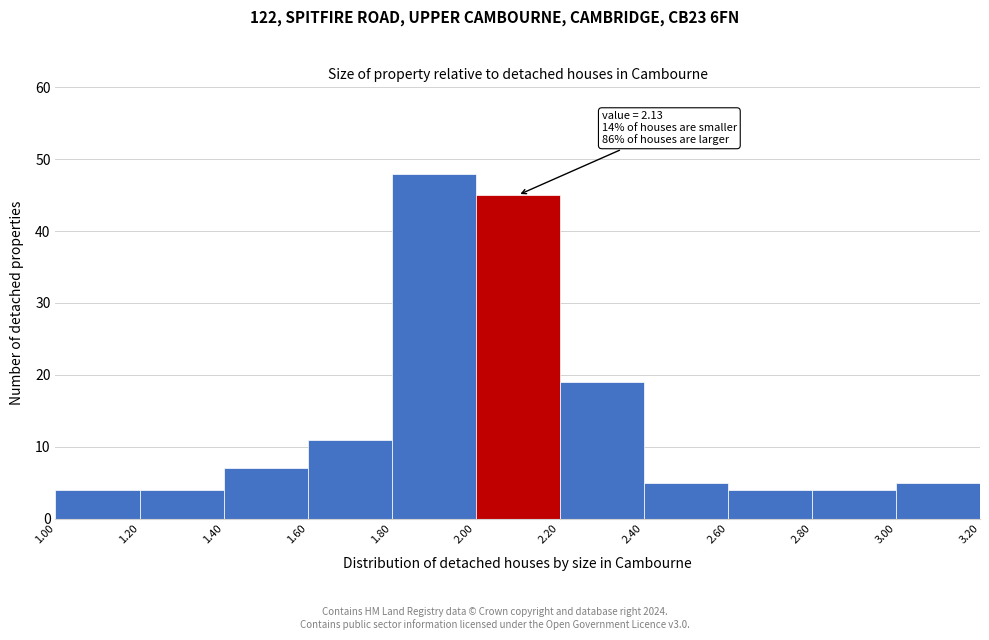

Over which range of the x-axis is the bar tallest?

1.80 to 2.00